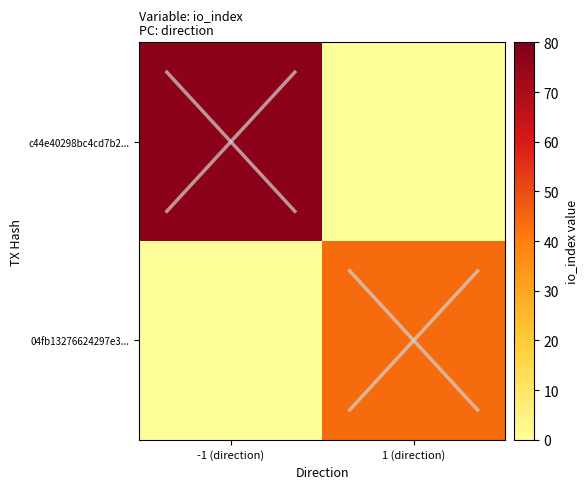

What is the difference between the highest and lowest values at 1 (direction)?

44